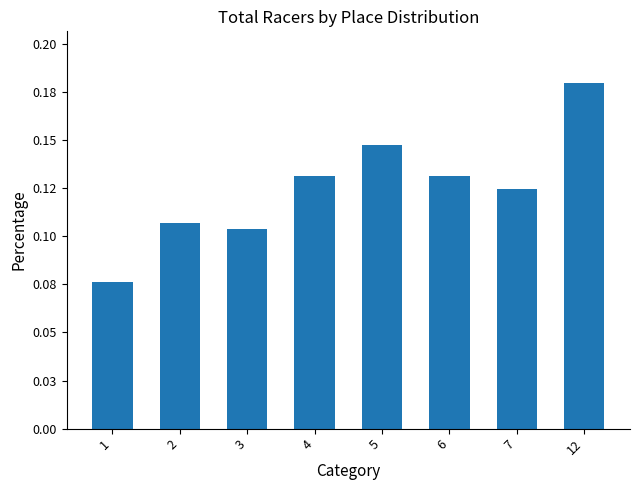

At which label is the value closest to 0?

1